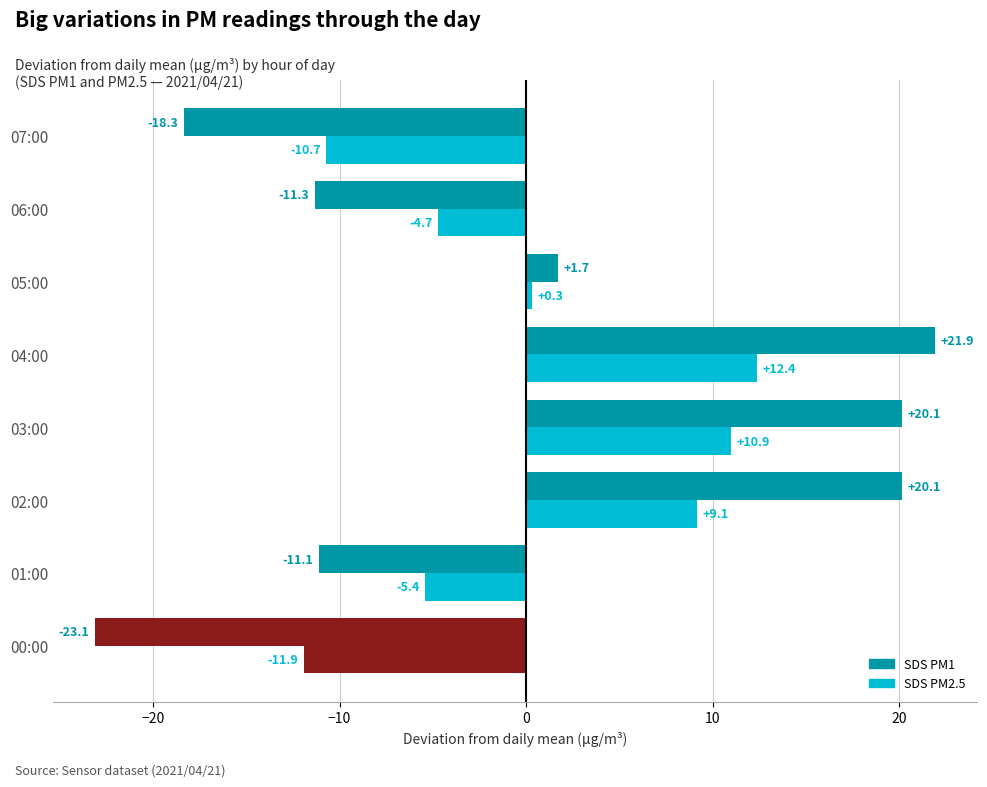

How many data points does each series have?

8